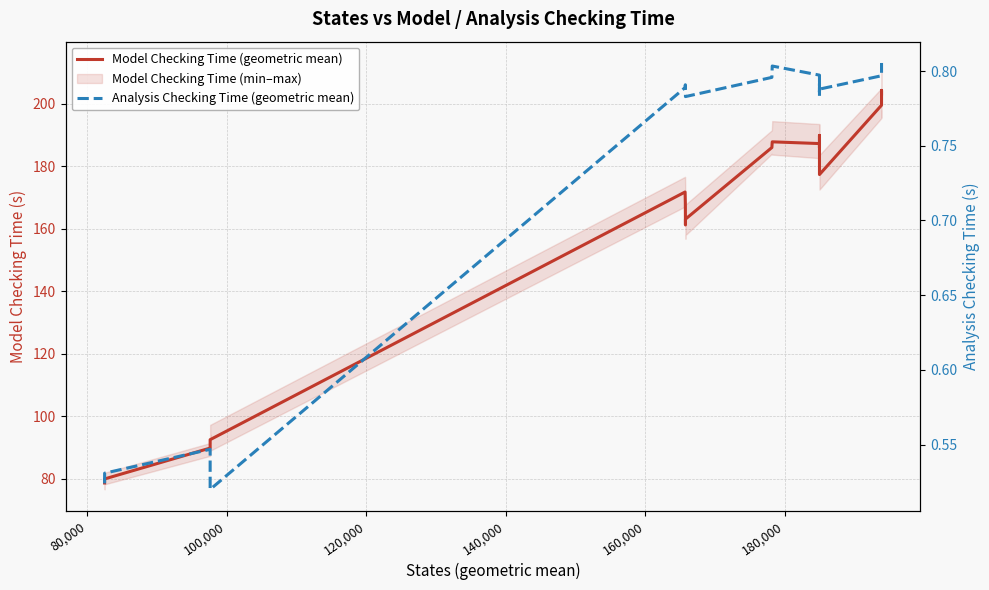

How many data points does each series have?

24